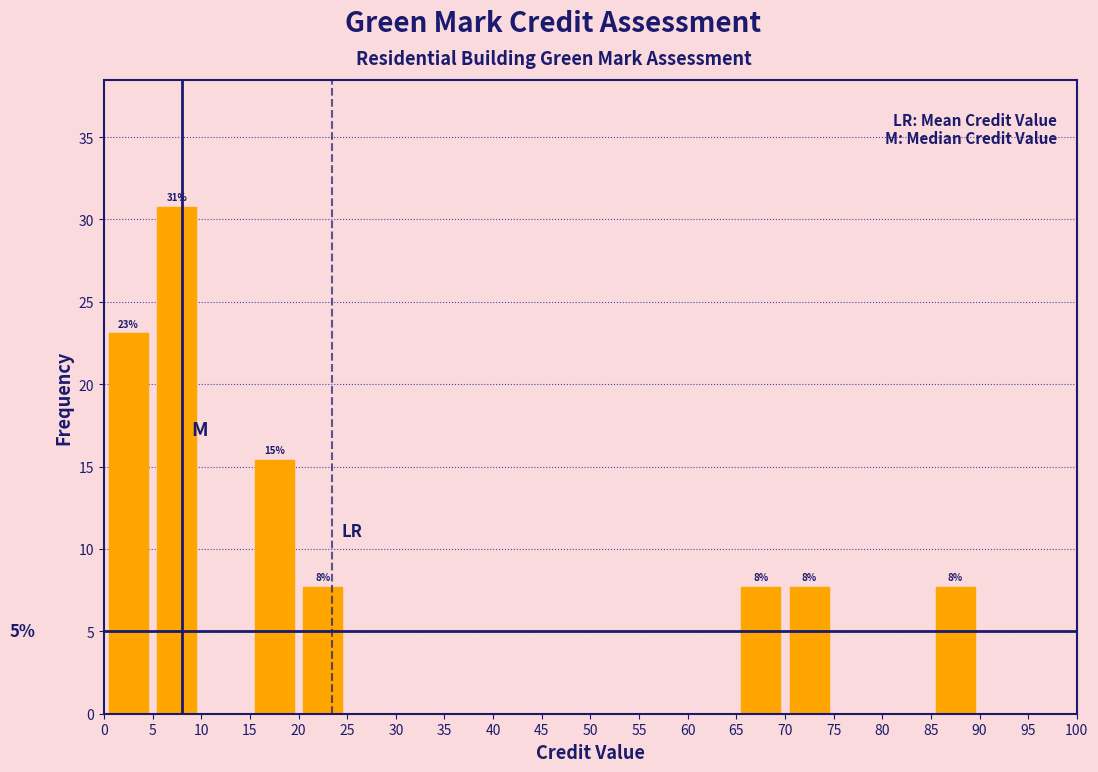

Over which range of the x-axis is the bar tallest?

5 to 10